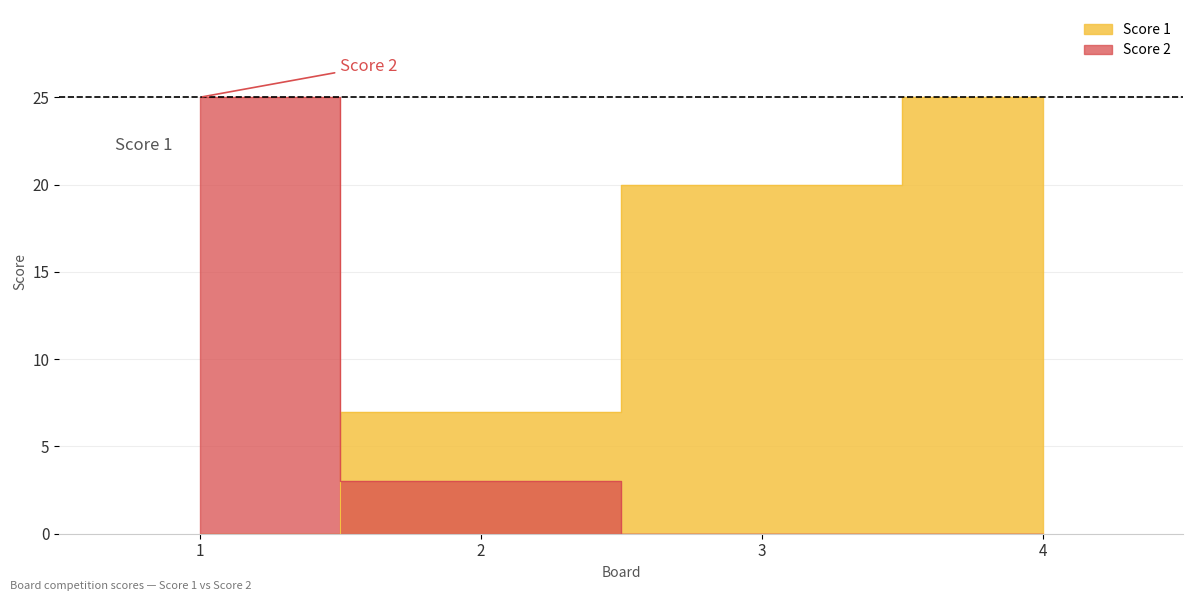

True or false: Score 2 has more than 2 interior local peaks.

False